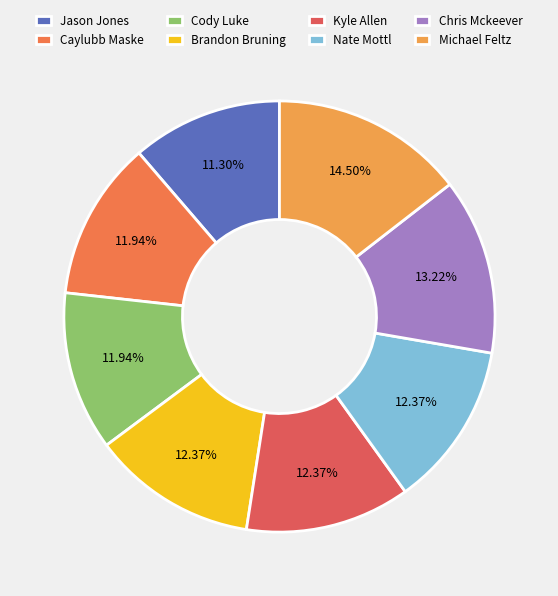

To the nearest percent, what is the combined percentage of Nate Mottl and Kyle Allen?

25%